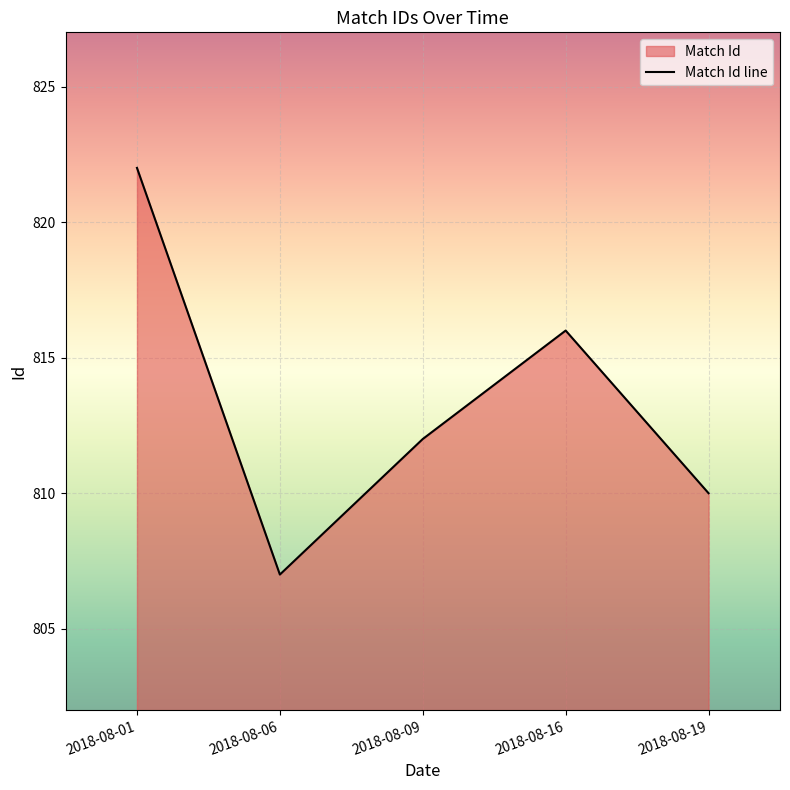

The chart shows a value of 313 at 2018-08-16. True or false?

False